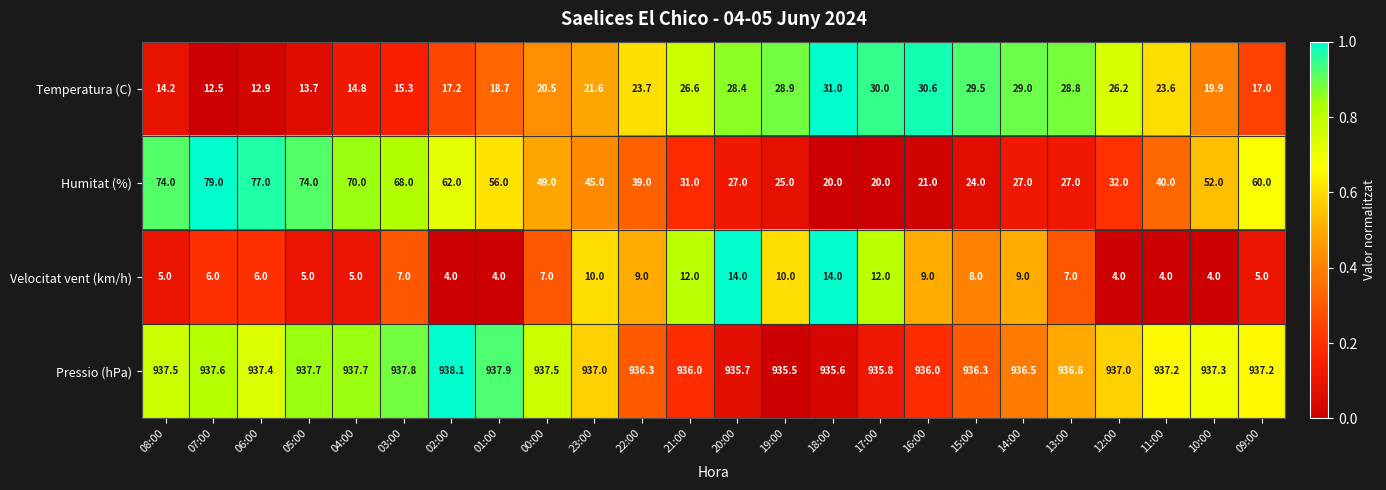

What is the greatest value displayed?

938.1